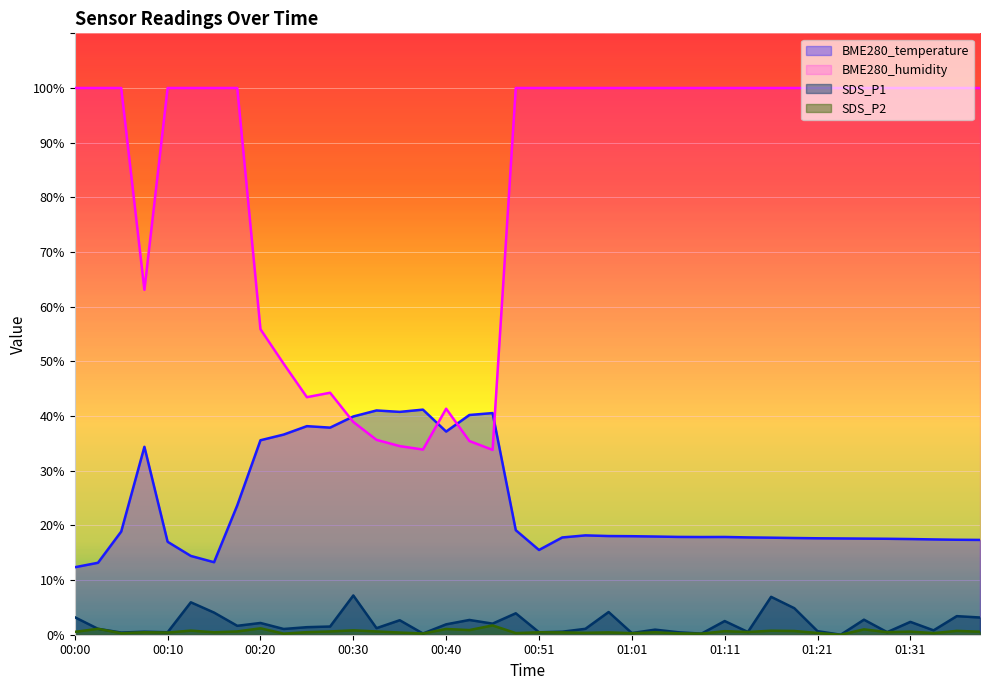

What is the sum of the BME280_temperature values at 00:56 and 01:38?

35.5